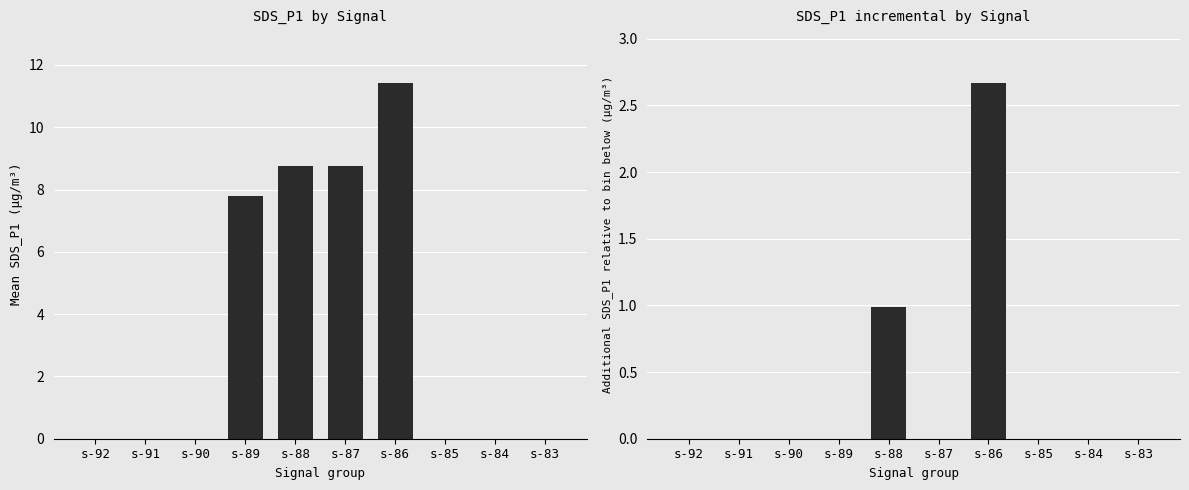

Which series has the largest total across all categories?

SDS_P1 mean by Signal